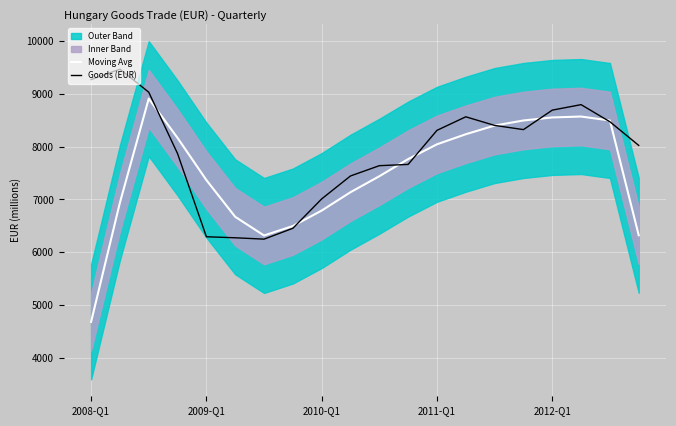

What position from the right is 10?

10